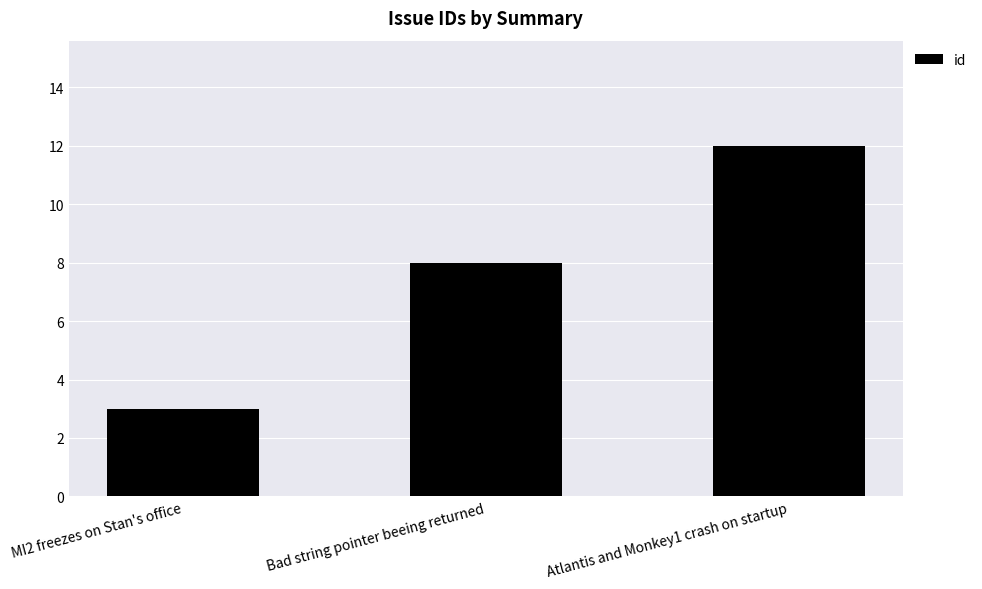

Reading right to left, extract all data points from this chart.

Atlantis and Monkey1 crash on startup=12	Bad string pointer beeing returned=8	MI2 freezes on Stan's office=3